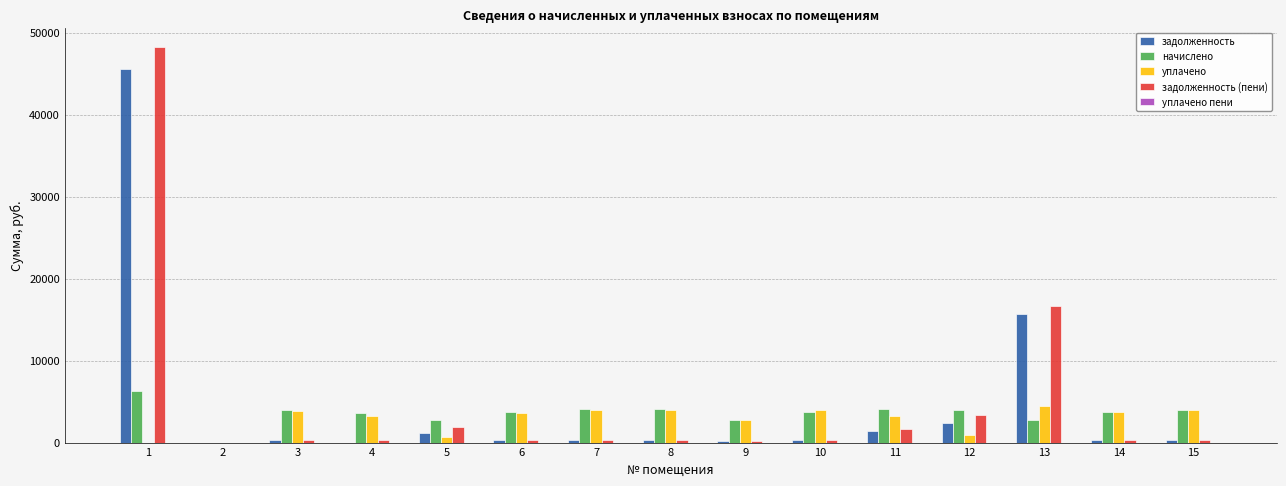

Are the bars horizontal?

No